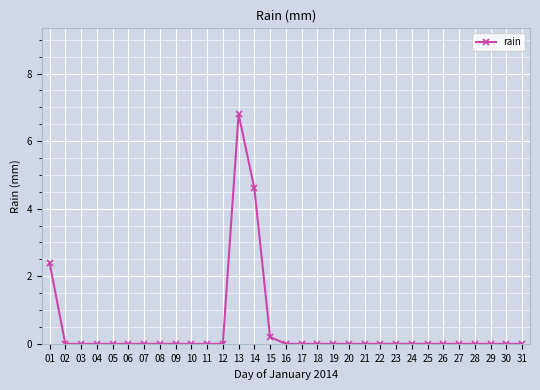

True or false: there are more than 0 points higher than both neighbors.

True